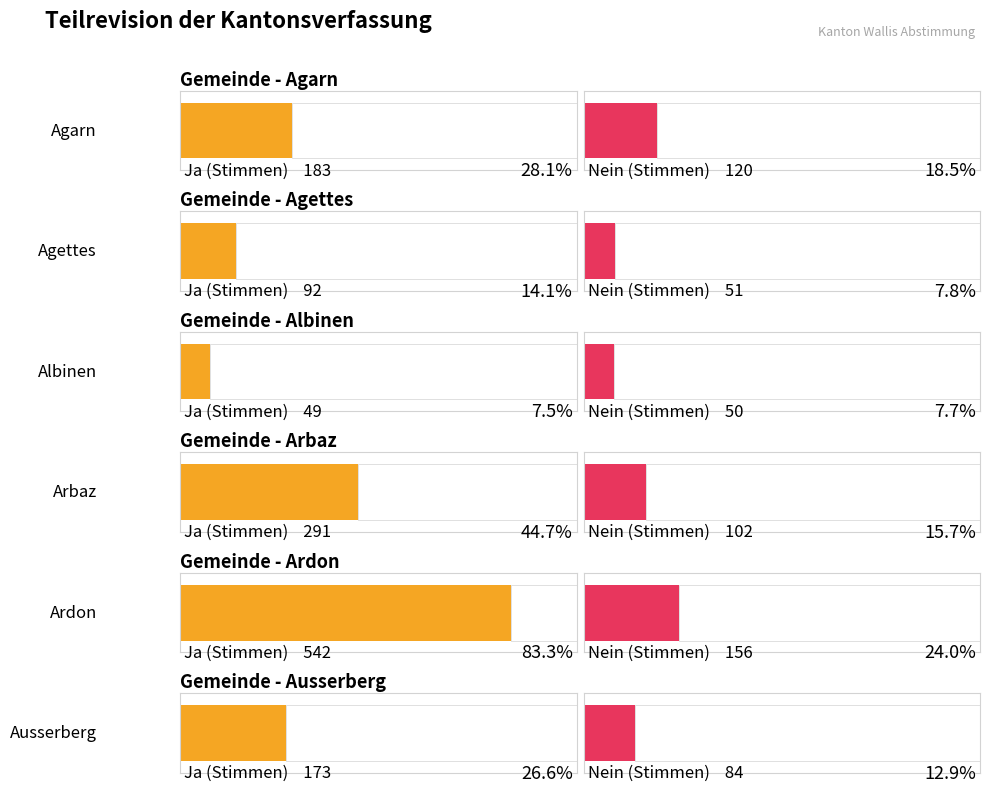

What is the label of the 4th bar from the right?

Albinen